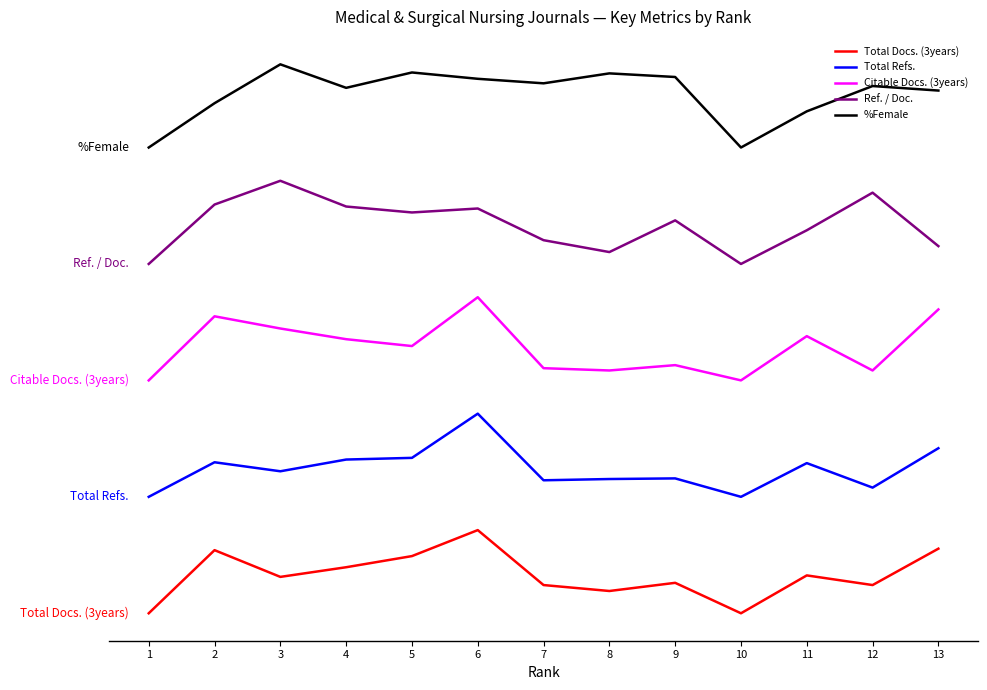

What are all the series names shown in the legend?

Total Docs. (3years), Total Refs., Citable Docs. (3years), Ref. / Doc., %Female